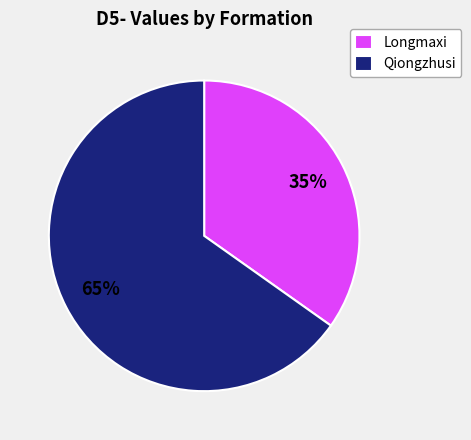

To the nearest percent, what portion does Qiongzhusi represent?

65%